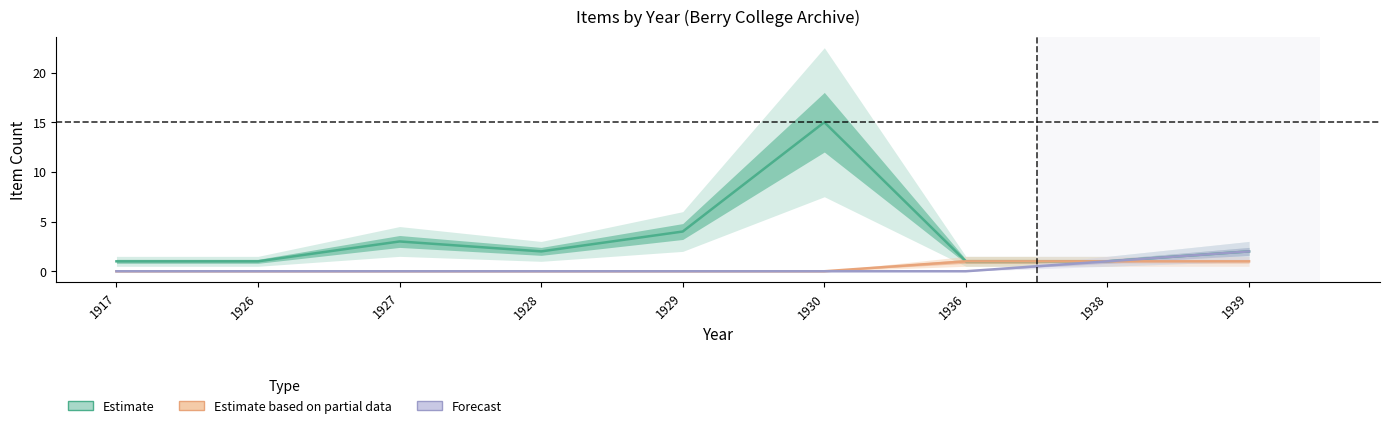

Which series changed the most between 1929 and 1930?

Estimate